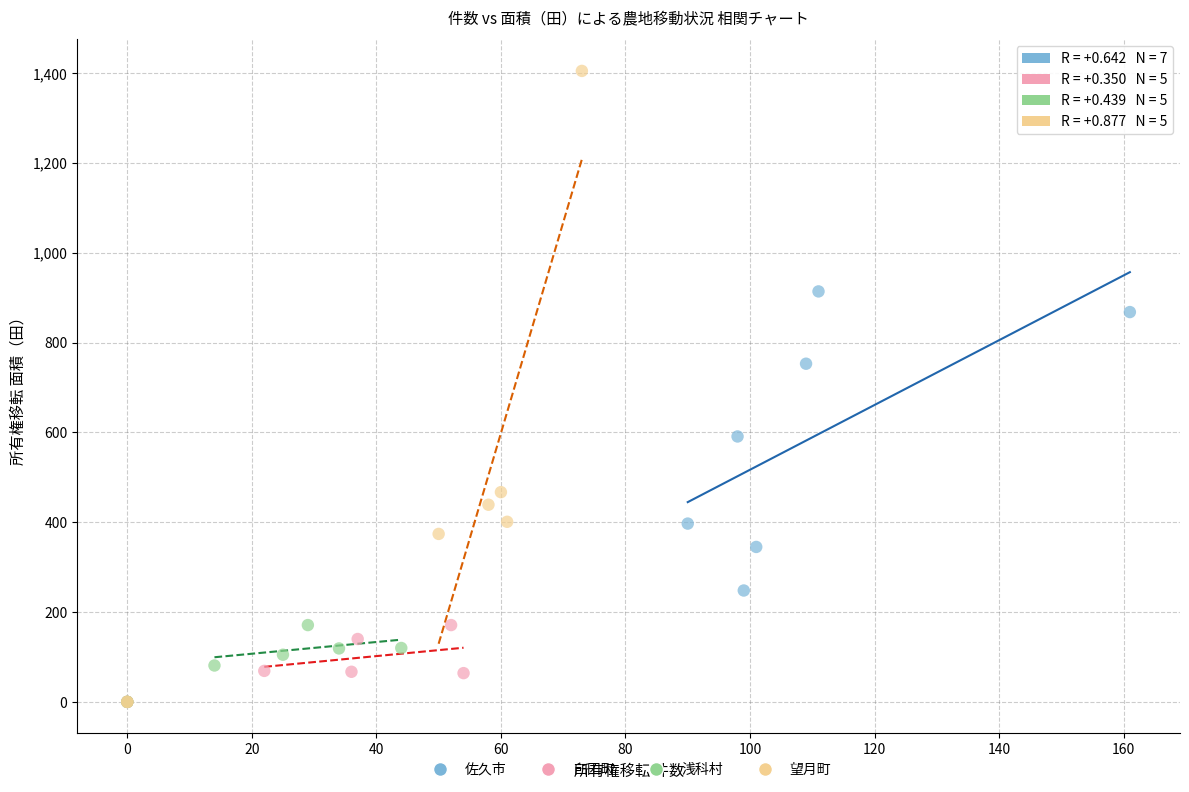

Which series reaches the maximum Y coordinate?

望月町